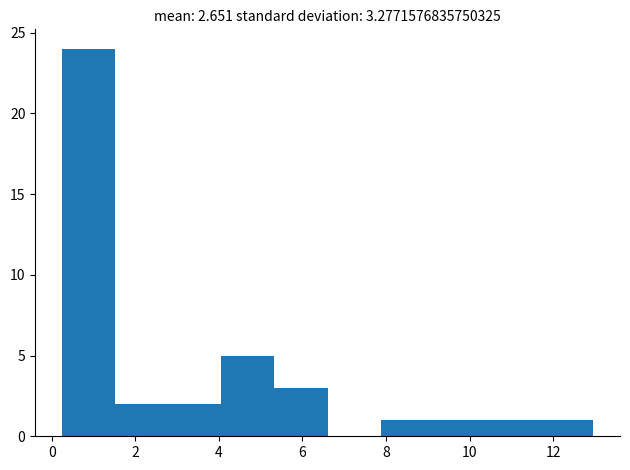

How tall is the bar that spans 1.6 to 2.8 on the x-axis? Neither the bar edges nor the heights are printed on the chart, so give them approximately, as read against the axes.

2